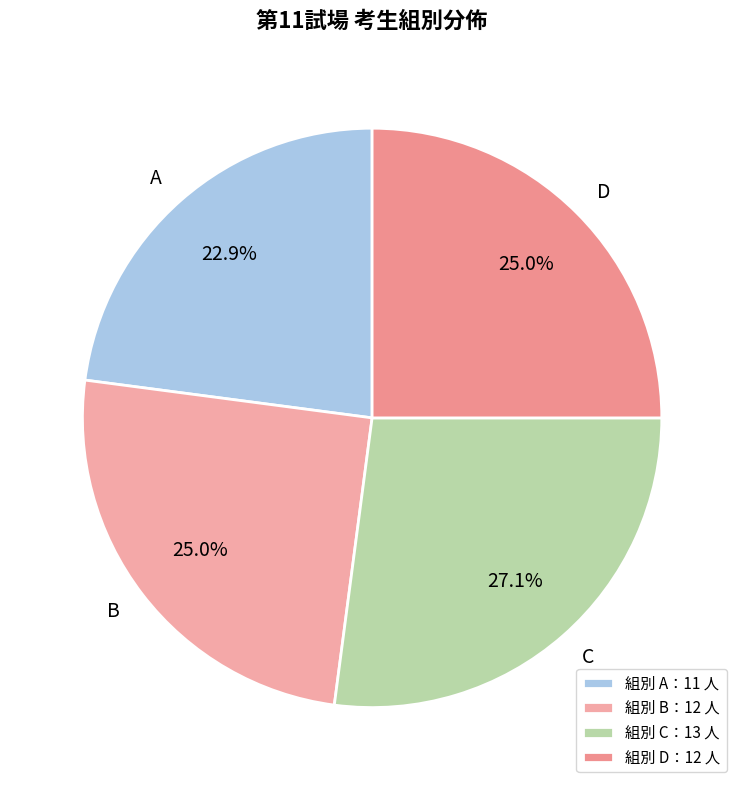

To the nearest percent, what percentage of the pie is C?

27%